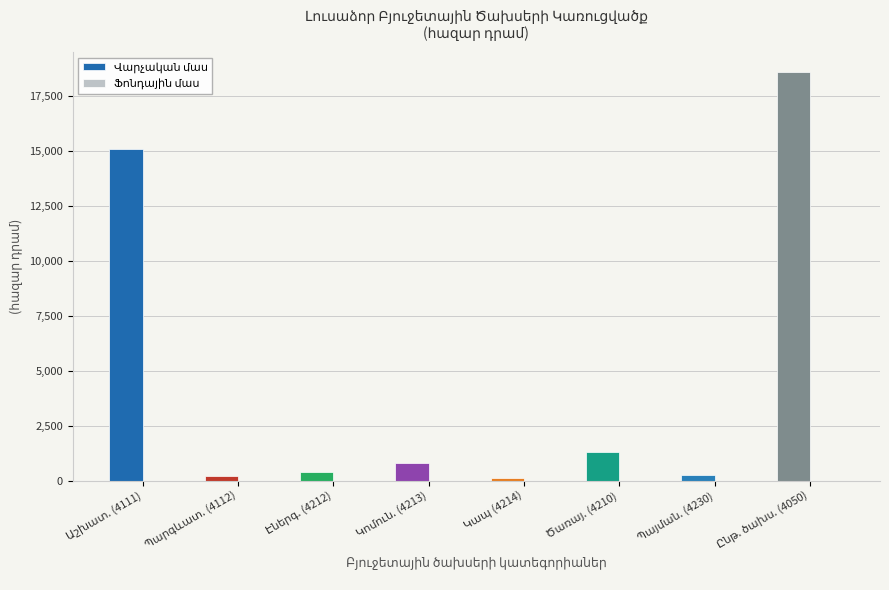

What is the maximum value shown in the chart?

18587.1